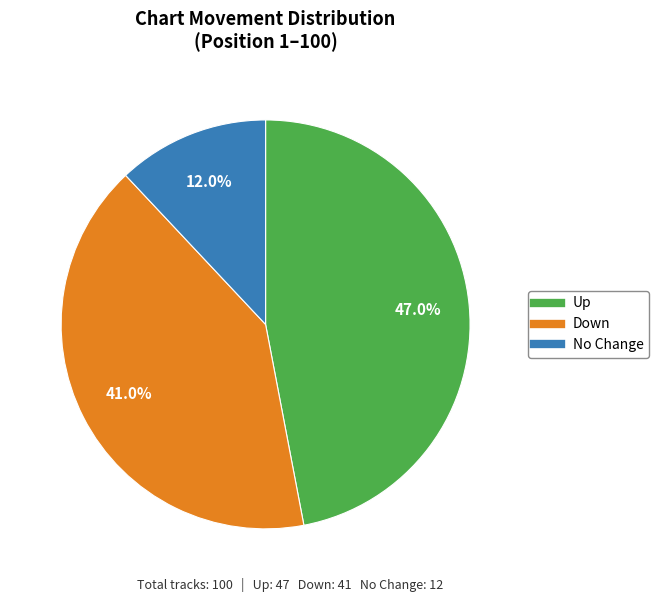

Is there a majority slice in this chart?

No